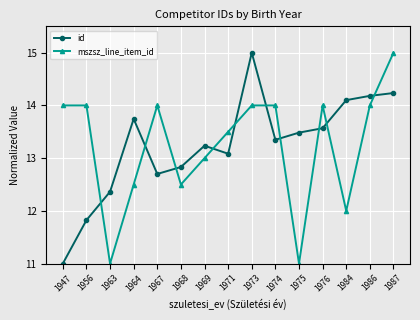

Rank the series at 1967 from lowest to highest value.

id, mszsz_line_item_id